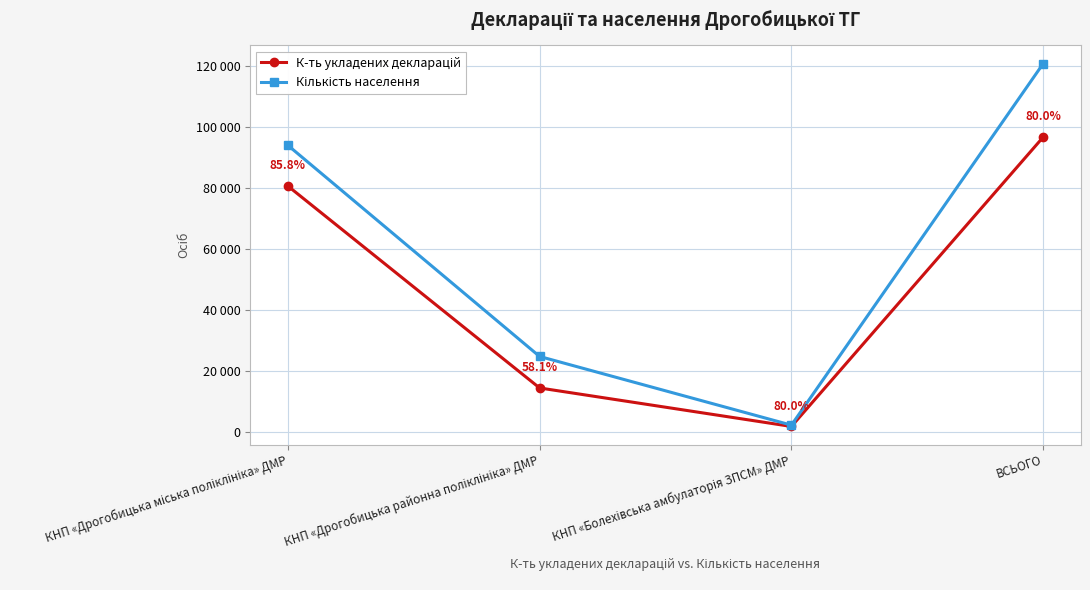

What value does the К-ть укладених декларацій series have at ВСЬОГО?

96561